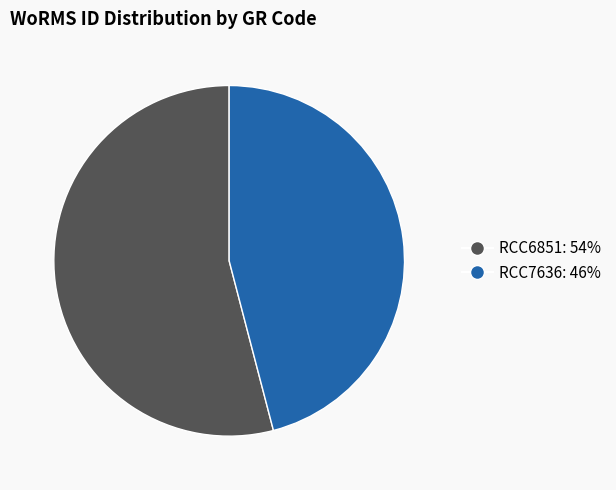

Does RCC6851 represent more than half of the total?

Yes